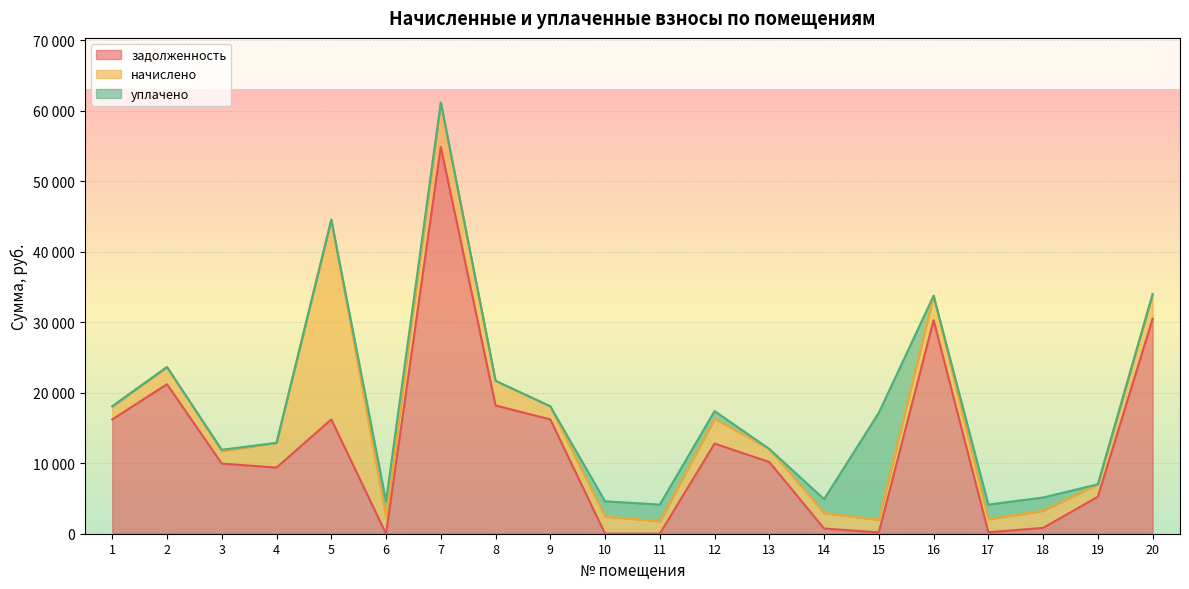

What is the total value across all series at 12?

17391.7